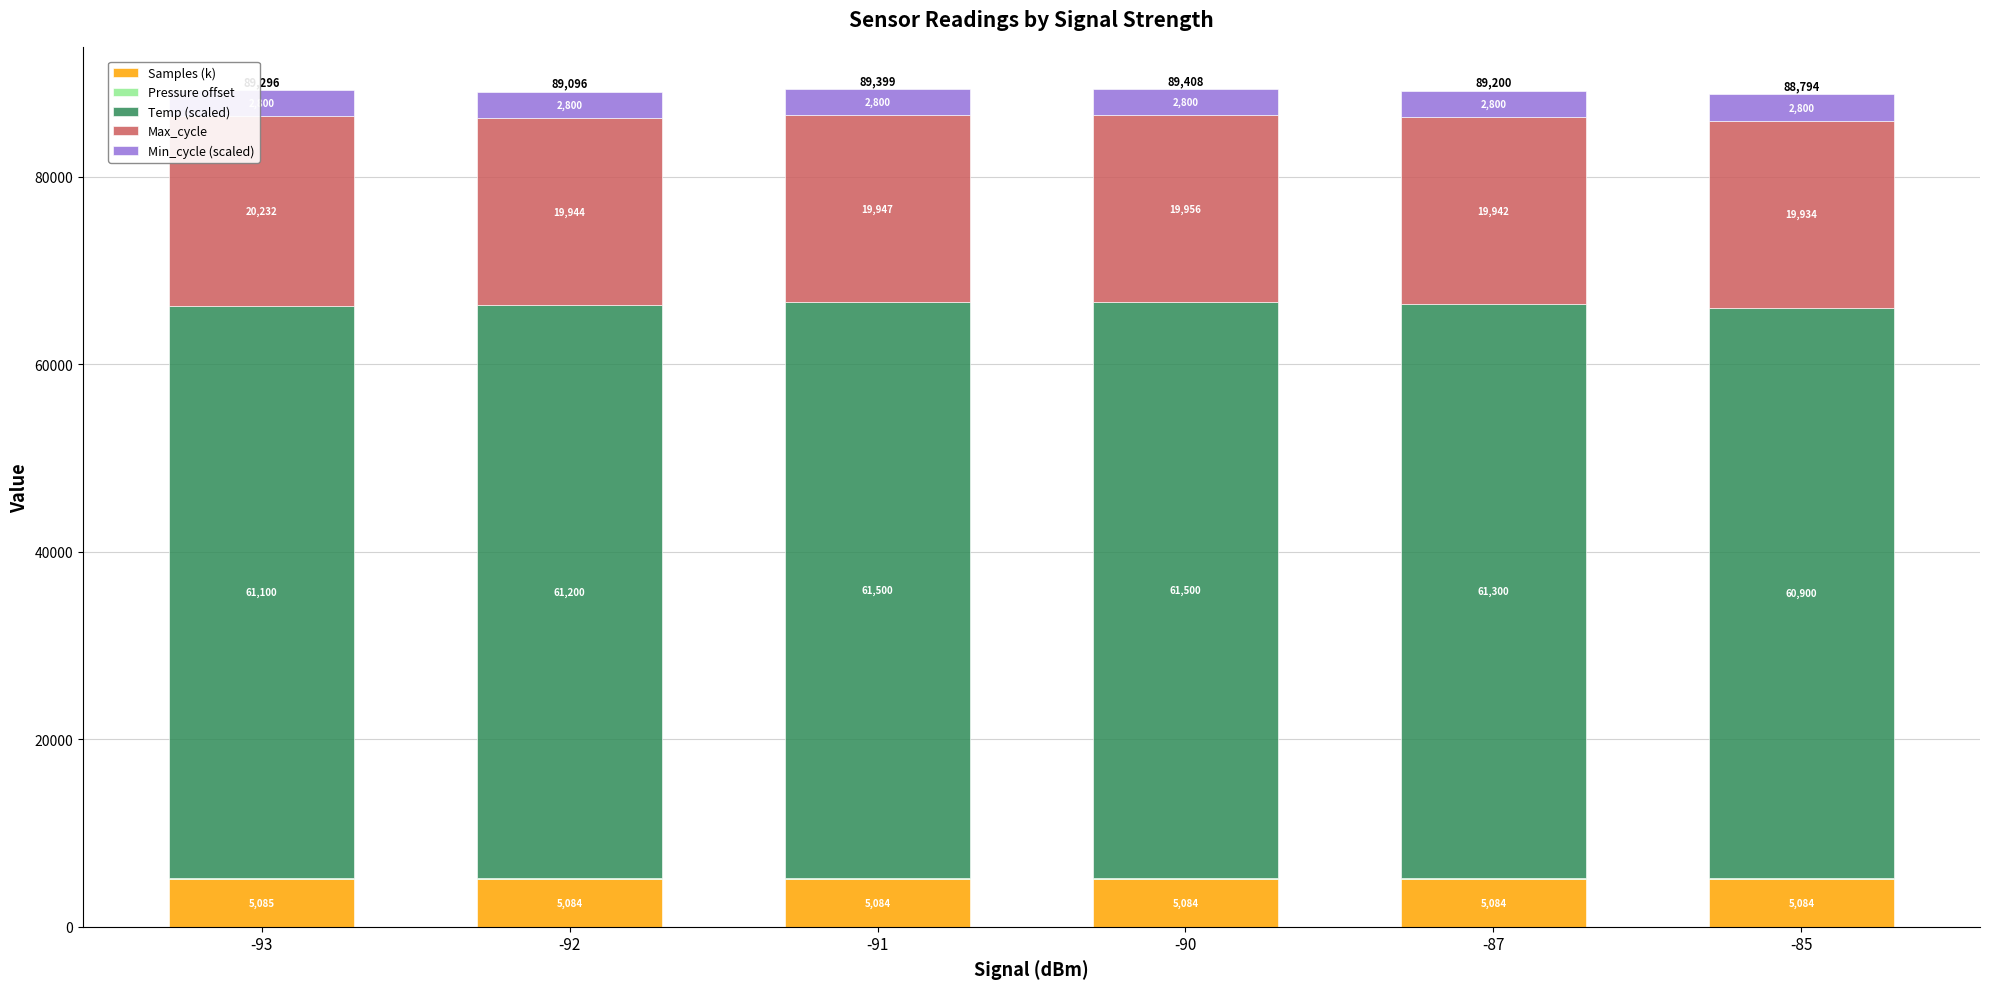

What is the total value across all series at -90?

89408.0